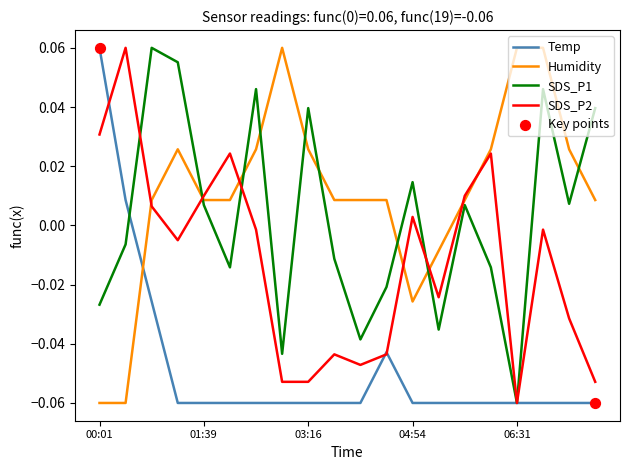

Which series has the largest total across all categories?

Humidity